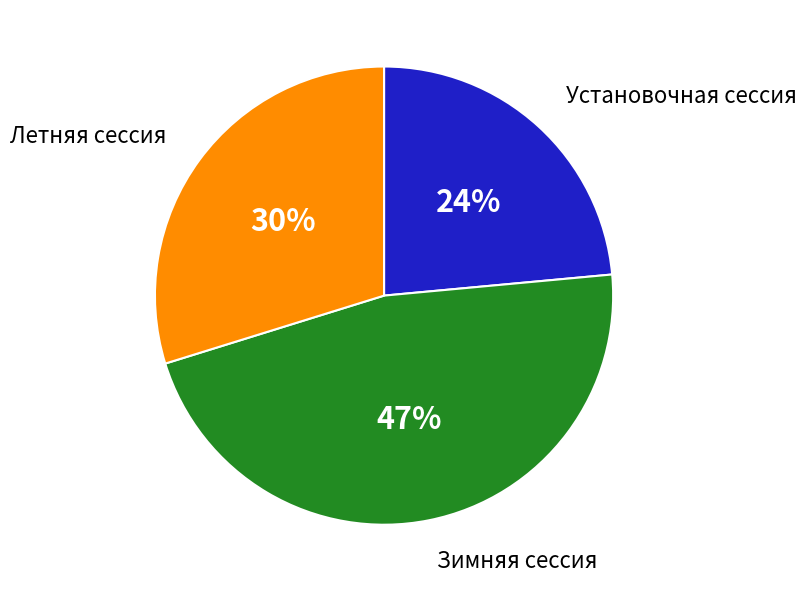

What is the smallest slice in the pie chart?

Установочная сессия